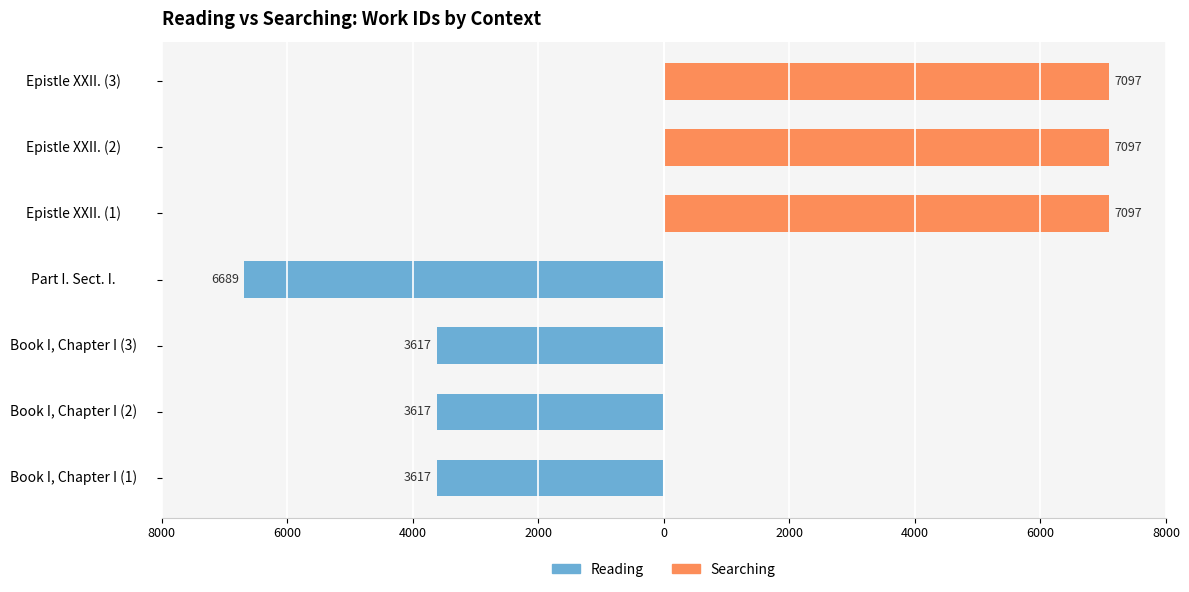

How many data points in Reading are above -3617?

3